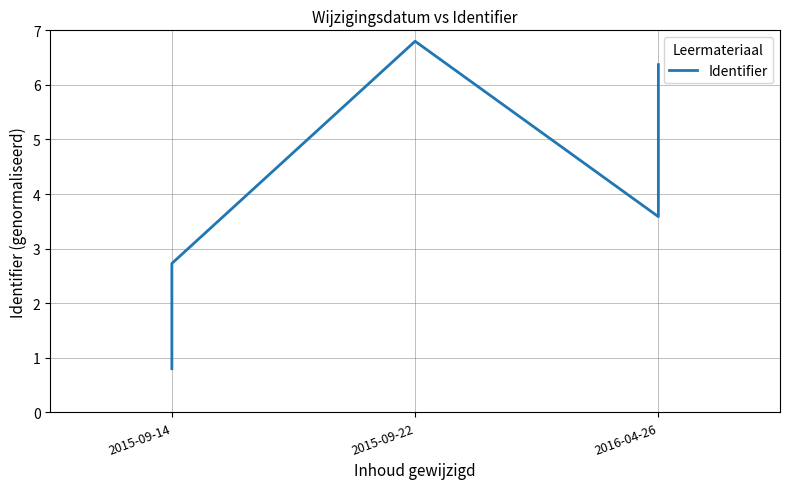

What is the change in value from 5 to 6?

+2.8